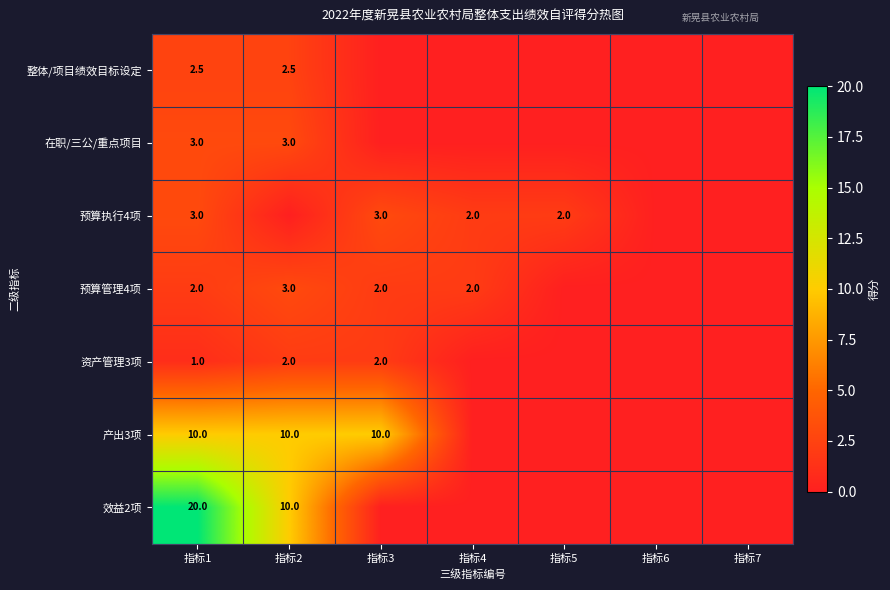

Which label corresponds to the largest value in the chart?

指标1